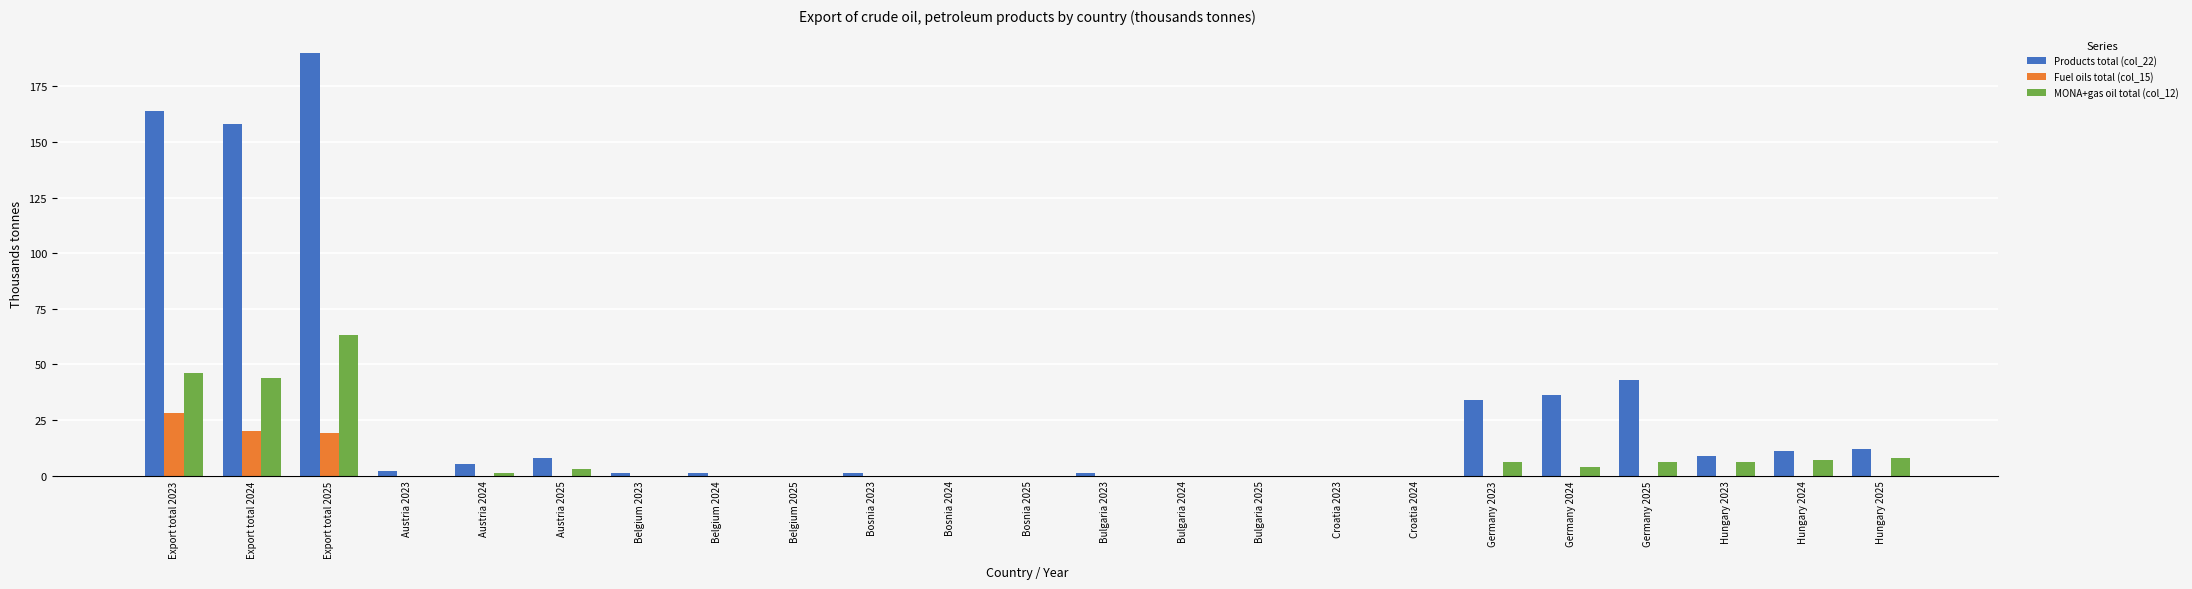

At which category is the sum across all series the highest?

Export total 2025